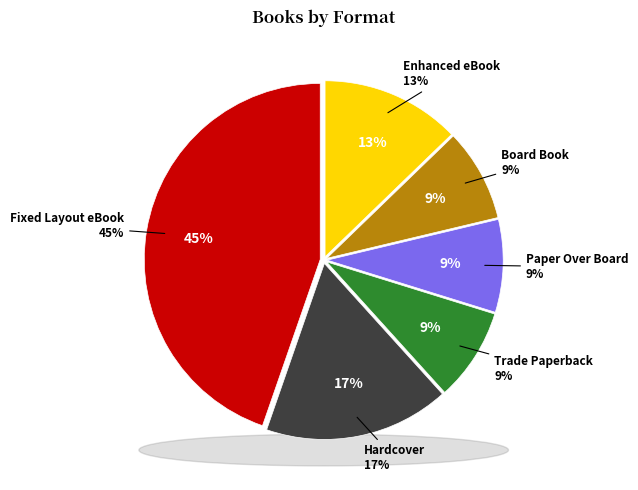

How many slices are in this pie chart?

6